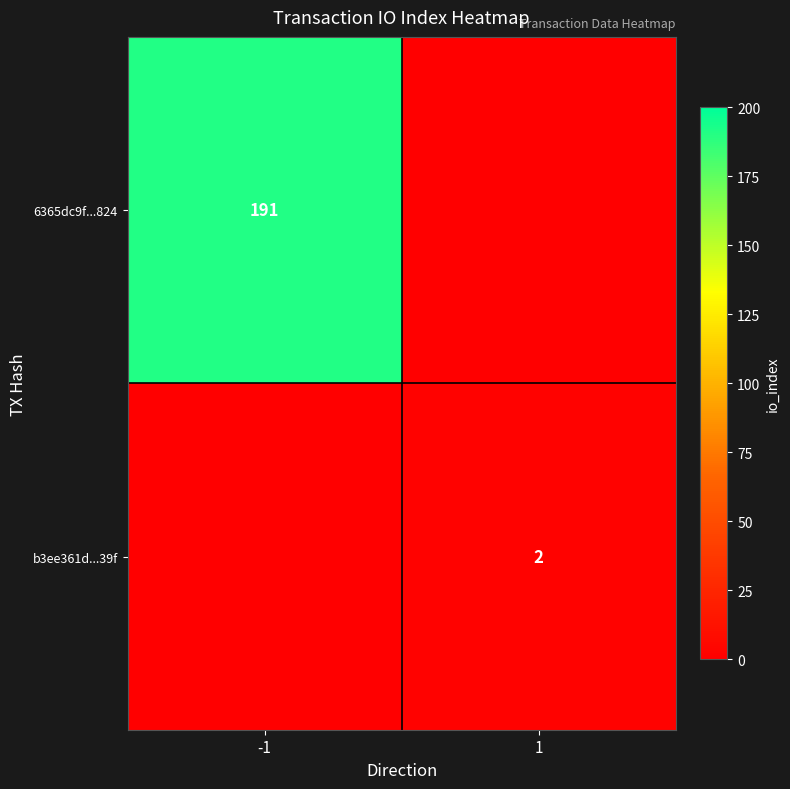

The value of 6365dc9f...824 at -1 is 191. True or false?

True